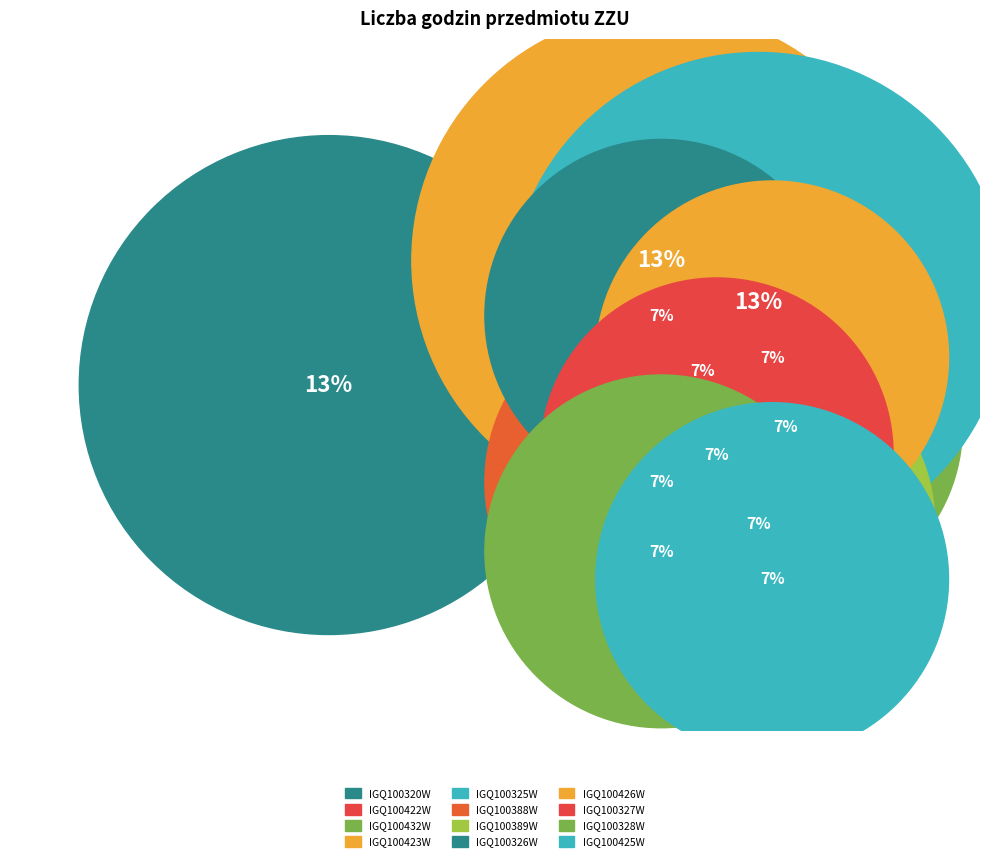

Which category has the biggest portion of the pie?

IGQ100320W